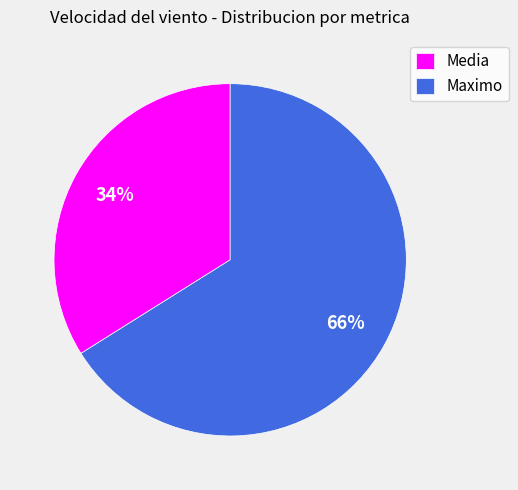

Combined, do Media and Maximo account for over 50%?

Yes